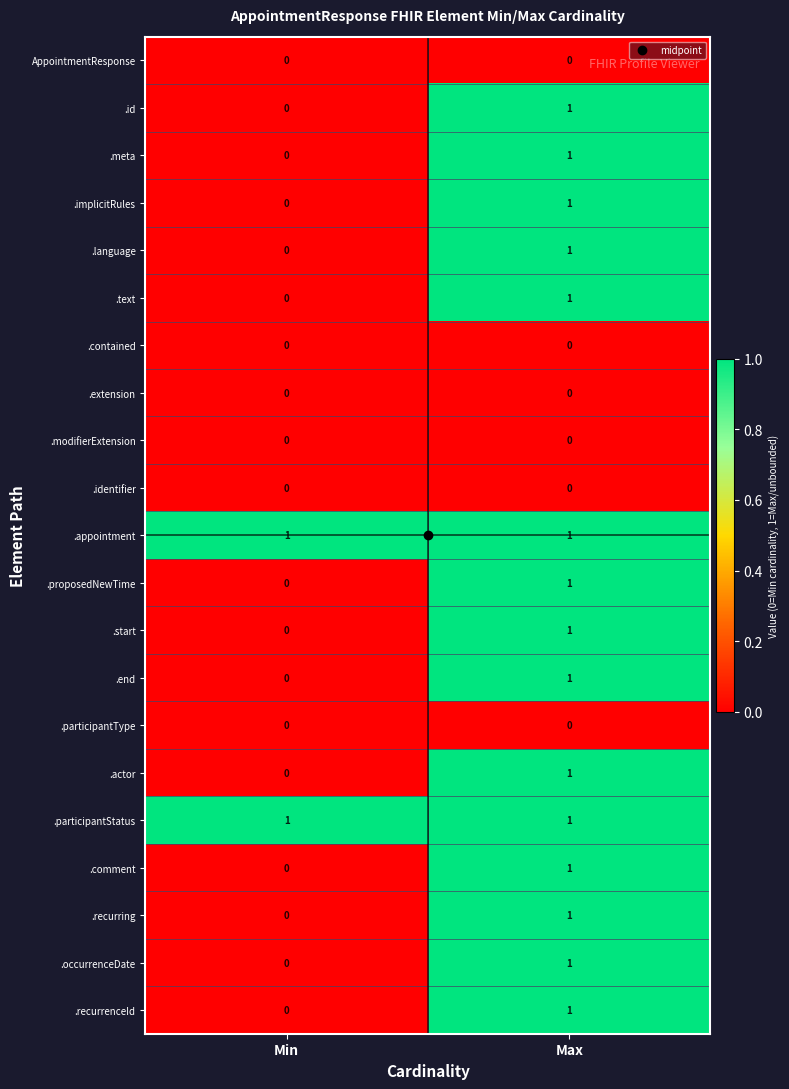

Where is .proposedNewTime nearest to the value 0?

Min